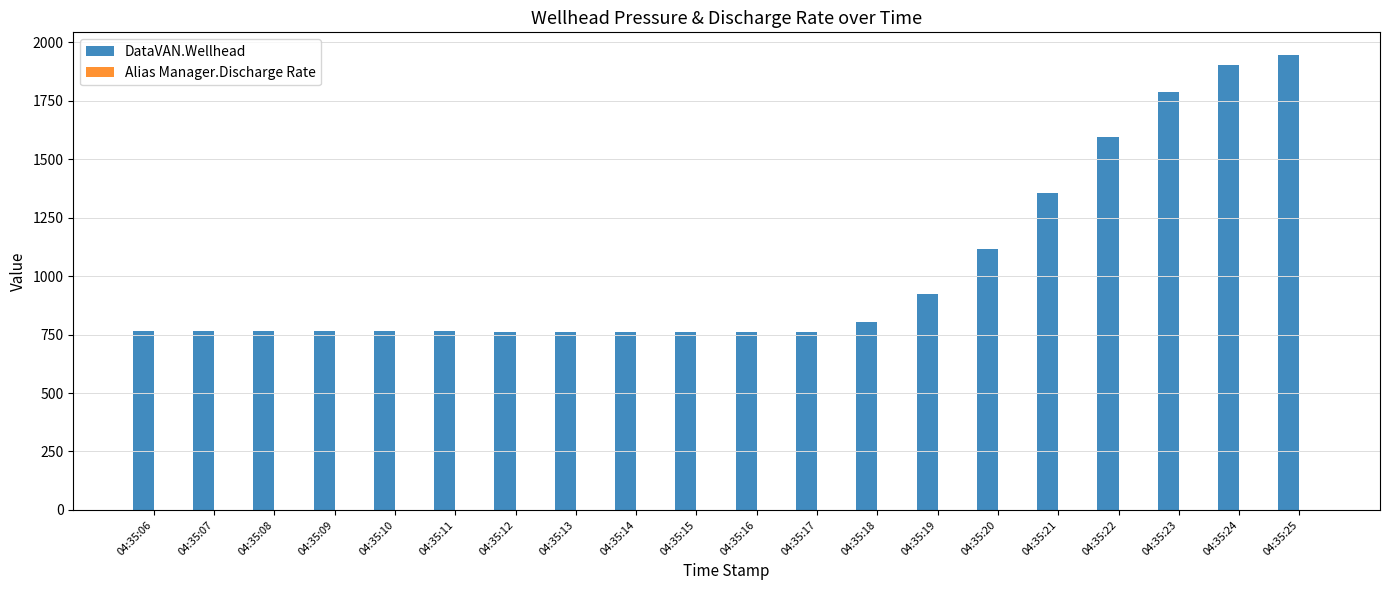

What is the change in value from 04:35:15 to 04:35:21?

+593.9